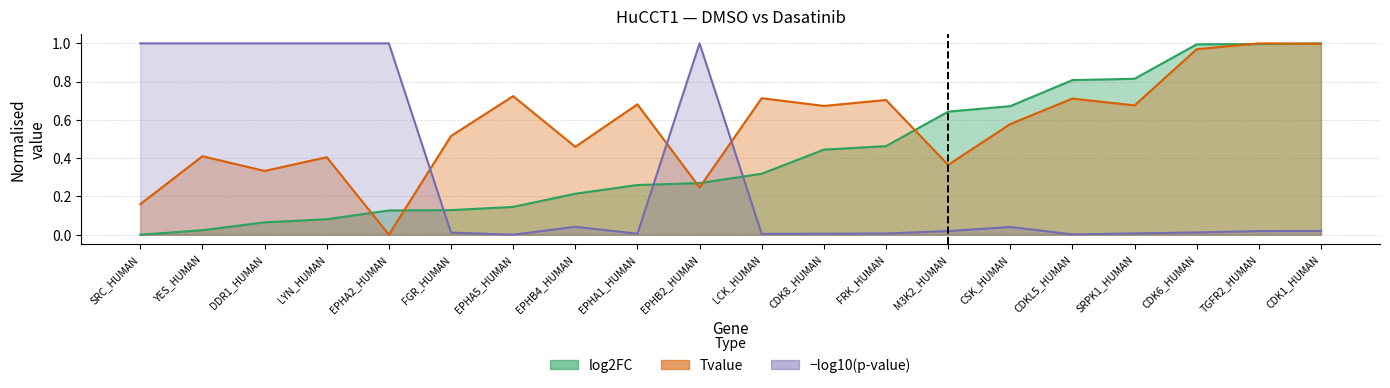

Reading right to left, list all the values displayed in this chart.

log2FC: CDK1_HUMAN=1.0	TGFR2_HUMAN=1.0	CDK6_HUMAN=1.0	SRPK1_HUMAN=0.8	CDKL5_HUMAN=0.8	CSK_HUMAN=0.7	M3K2_HUMAN=0.6	FRK_HUMAN=0.5	CDK8_HUMAN=0.4	LCK_HUMAN=0.3	EPHB2_HUMAN=0.3	EPHA1_HUMAN=0.3	EPHB4_HUMAN=0.2	EPHA5_HUMAN=0.1	FGR_HUMAN=0.1	EPHA2_HUMAN=0.1	LYN_HUMAN=0.1	DDR1_HUMAN=0.1	YES_HUMAN=0.0	SRC_HUMAN=0.0
Tvalue: CDK1_HUMAN=1.0	TGFR2_HUMAN=1.0	CDK6_HUMAN=1.0	SRPK1_HUMAN=0.7	CDKL5_HUMAN=0.7	CSK_HUMAN=0.6	M3K2_HUMAN=0.4	FRK_HUMAN=0.7	CDK8_HUMAN=0.7	LCK_HUMAN=0.7	EPHB2_HUMAN=0.2	EPHA1_HUMAN=0.7	EPHB4_HUMAN=0.5	EPHA5_HUMAN=0.7	FGR_HUMAN=0.5	EPHA2_HUMAN=0.0	LYN_HUMAN=0.4	DDR1_HUMAN=0.3	YES_HUMAN=0.4	SRC_HUMAN=0.2